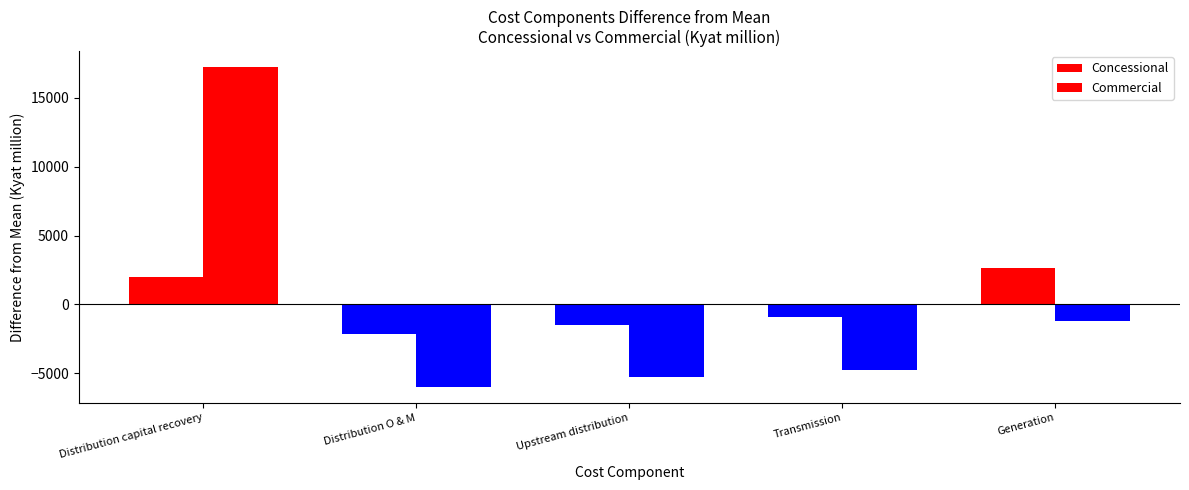

What is the value of the Commercial bar at the 3rd from the left?

-5291.9